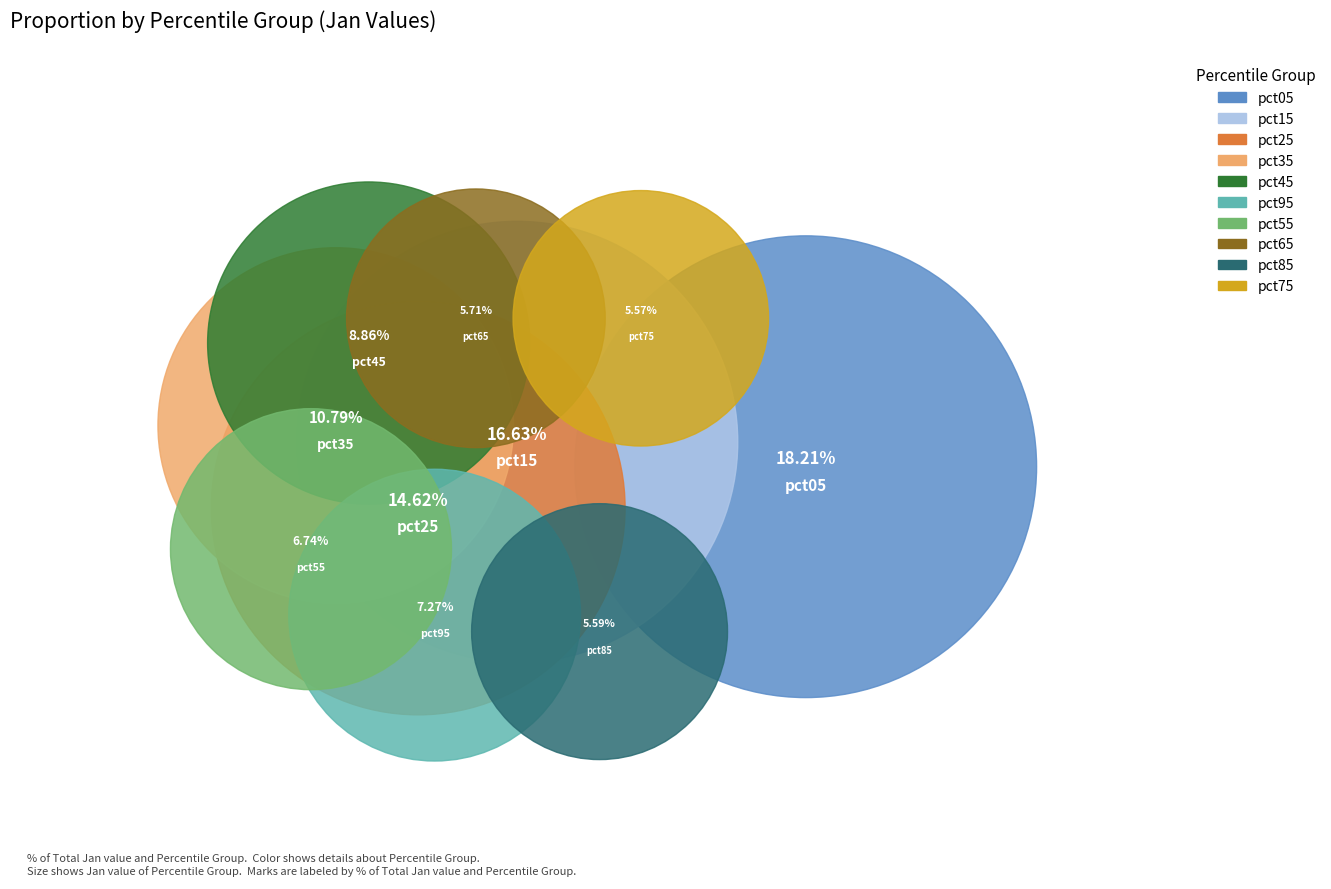

To the nearest percent, what is the difference between the largest and smallest slice percentages?

13%